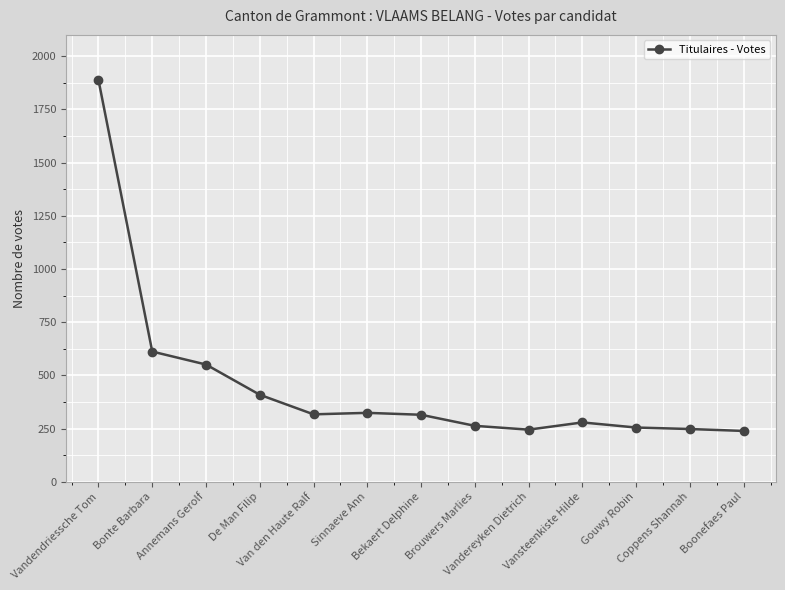

What is the average value?

457